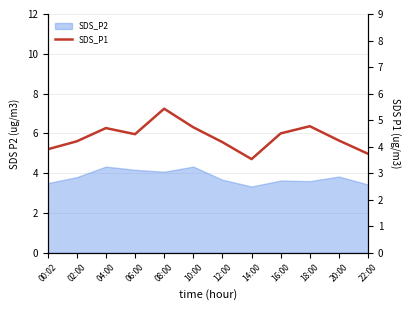

What is the label of the 4th point from the left?

06:00